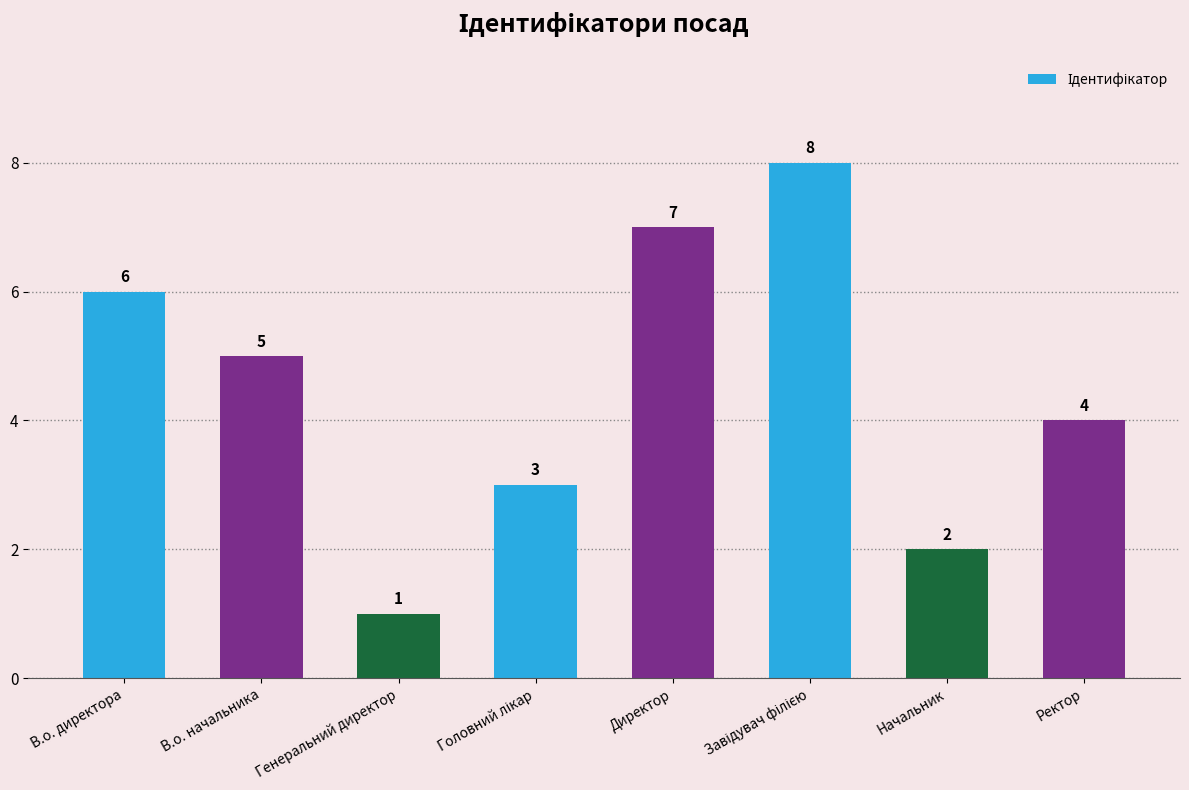

Reading left to right, list all the values displayed in this chart.

6	5	1	3	7	8	2	4